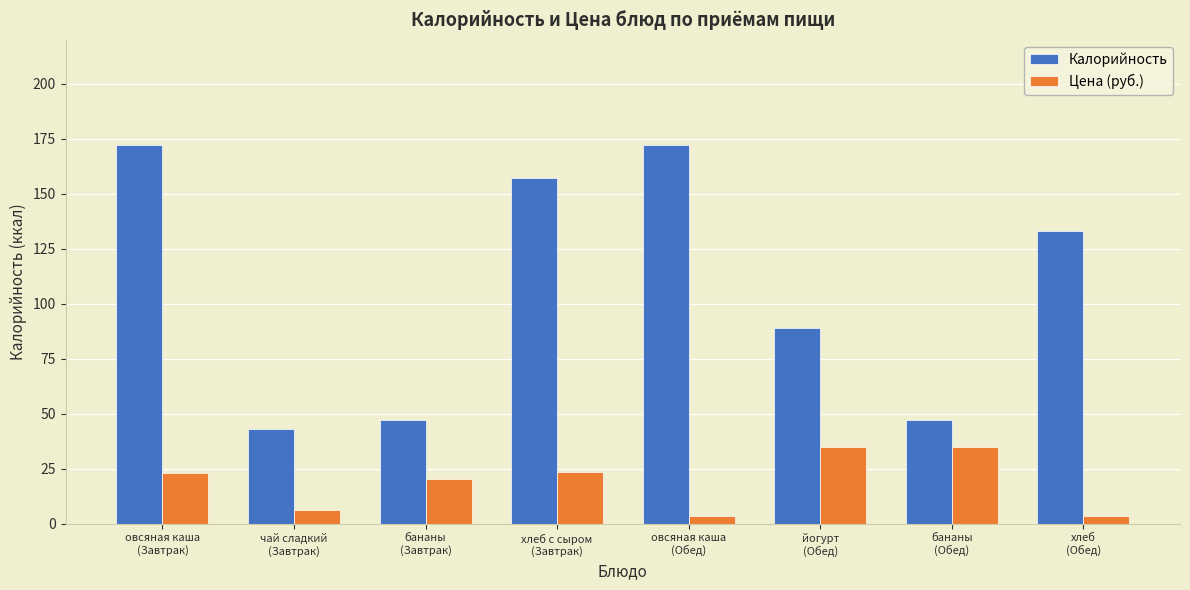

The Калорийность series shows 82.1 at бананы
(Обед). True or false?

False